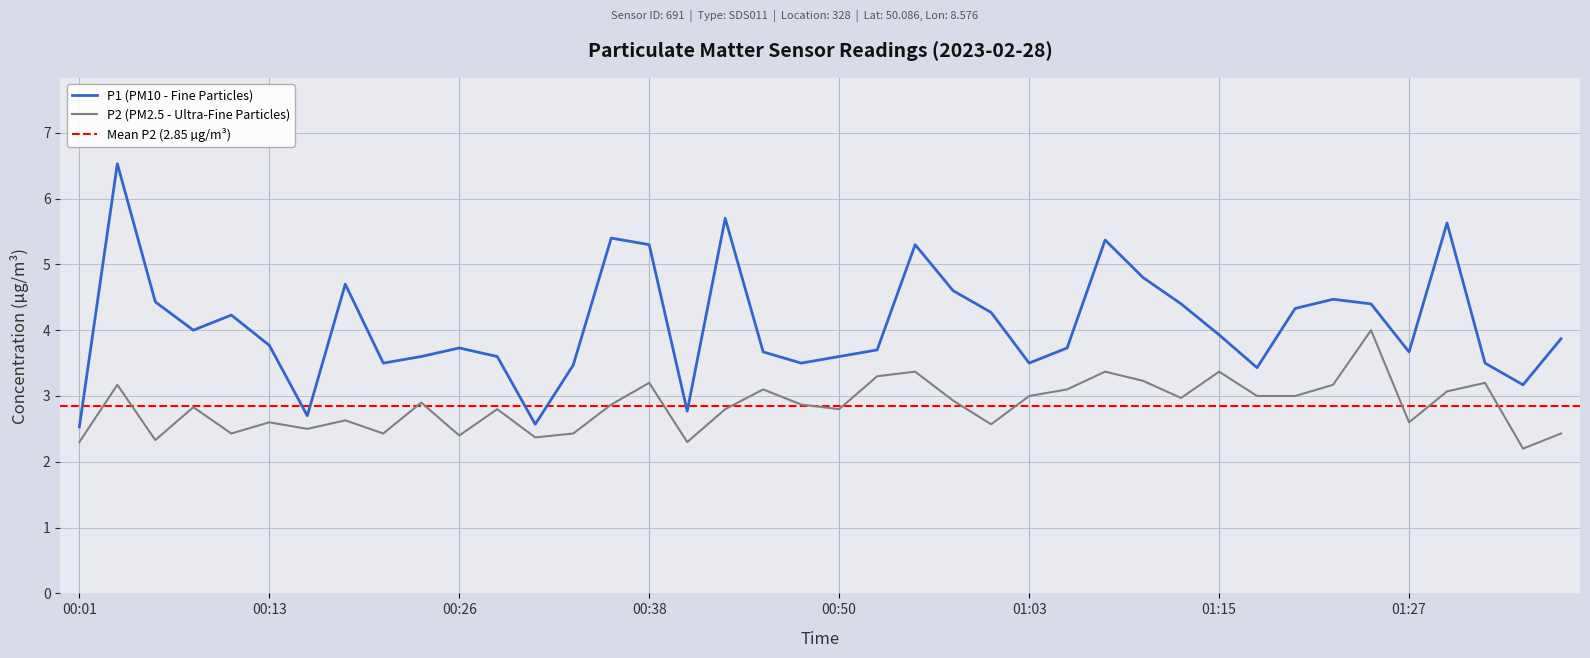

What is the difference between the maximum and minimum values in the P2 series?

1.8